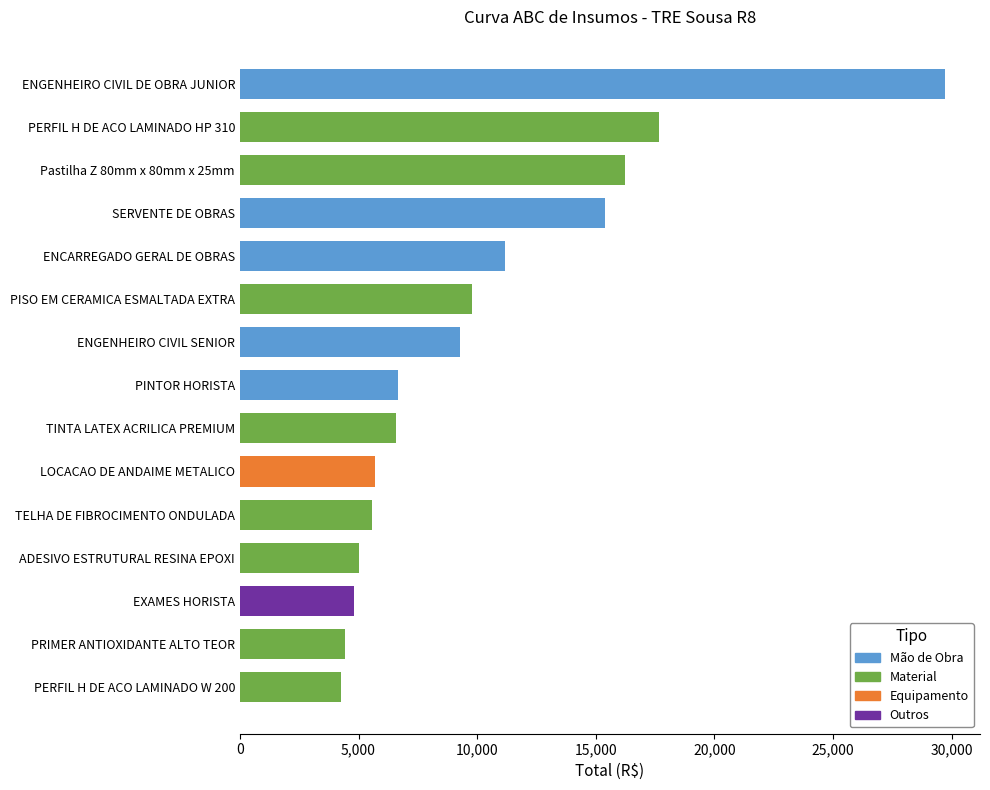

Which label corresponds to the largest value in the chart?

ENGENHEIRO CIVIL DE OBRA JUNIOR